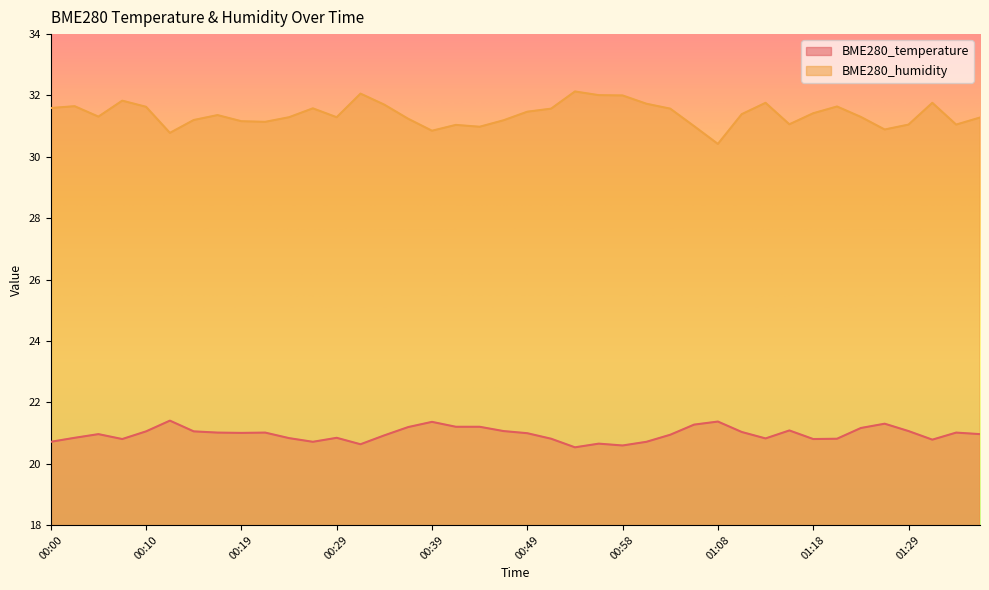

Rank the categories by BME280_temperature value from lowest to highest.

00:53, 00:58, 00:31, 00:56, 00:00, 00:27, 01:01, 01:31, 00:07, 01:18, 00:51, 01:21, 01:13, 00:24, 00:02, 00:29, 00:34, 01:03, 00:05, 01:36, 00:49, 00:19, 00:17, 00:22, 01:34, 01:11, 00:10, 00:14, 00:46, 01:29, 01:16, 01:24, 00:36, 00:41, 00:44, 01:06, 01:26, 00:39, 01:08, 00:12